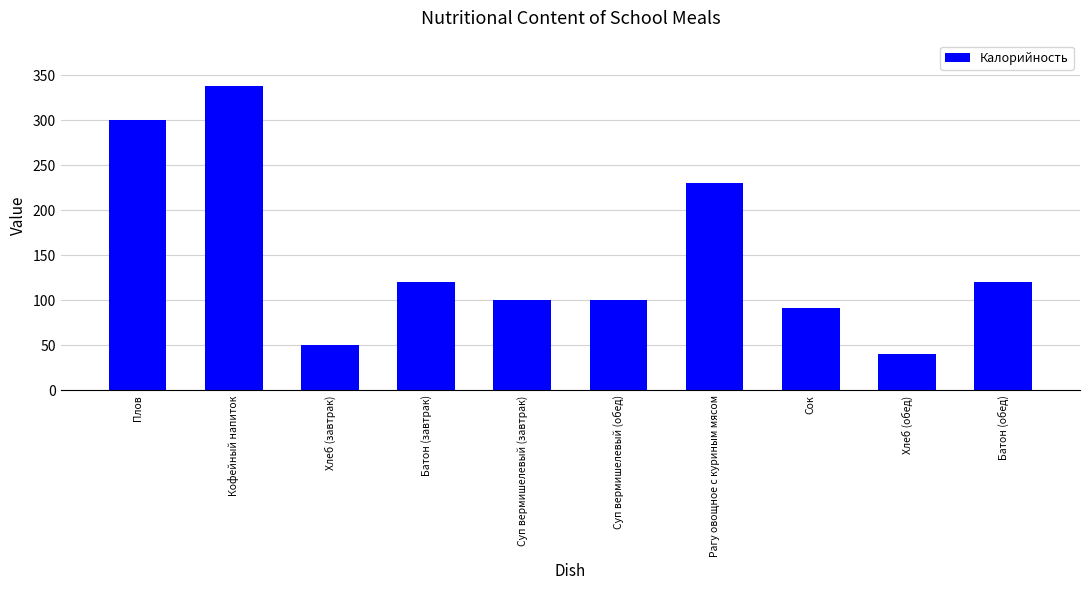

Is it true that the value at Рагу овощное с куриным мясом is 157?

False